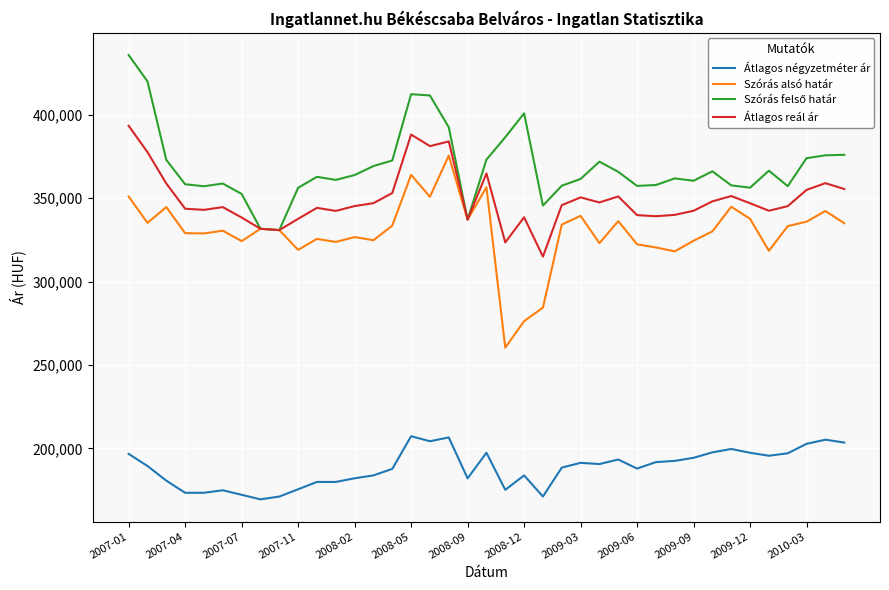

What is the smallest value displayed?

169389